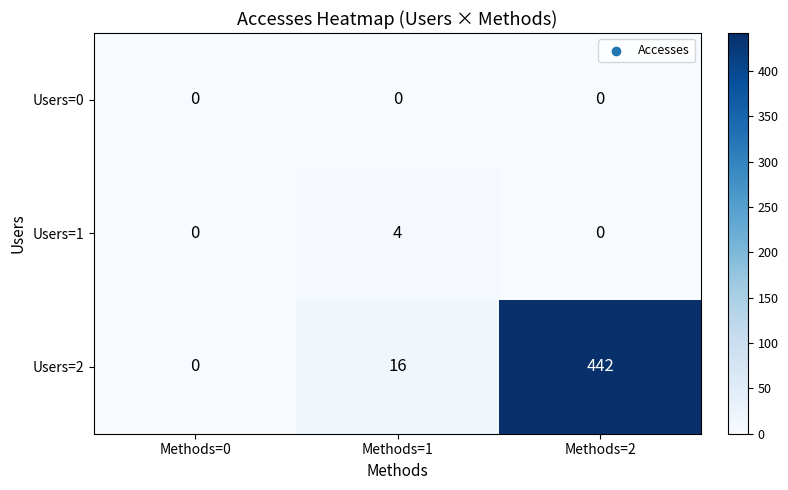

List the series in order of their peak value, lowest first.

Users=0, Users=1, Users=2